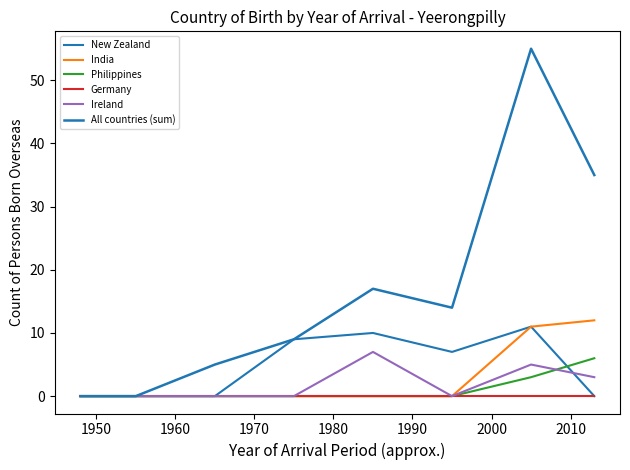

How many lines are shown in the chart?

6